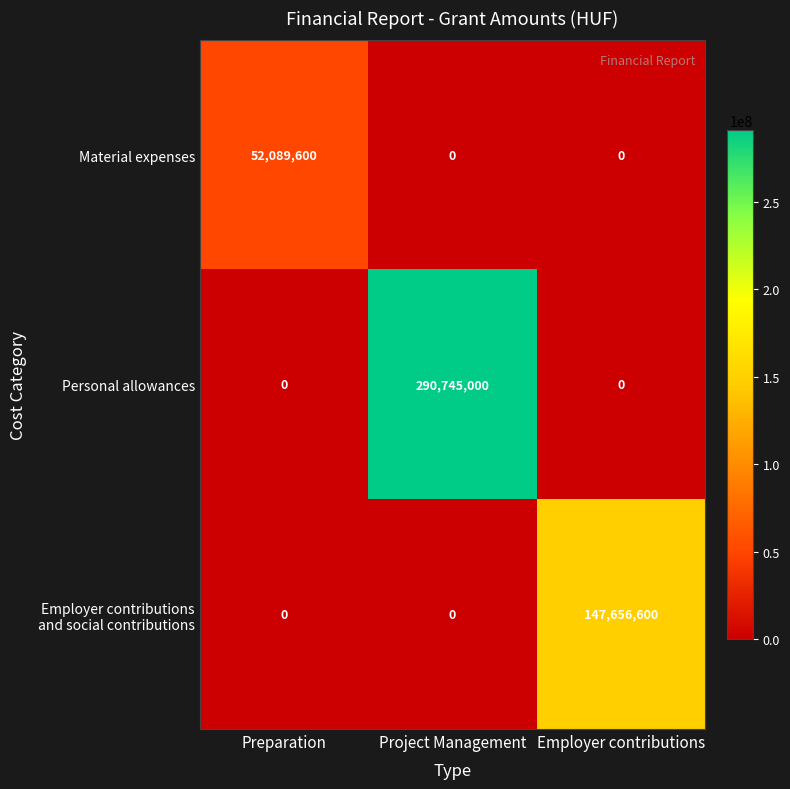

Count the Personal allowances values in the range 0 to 290745000.

3